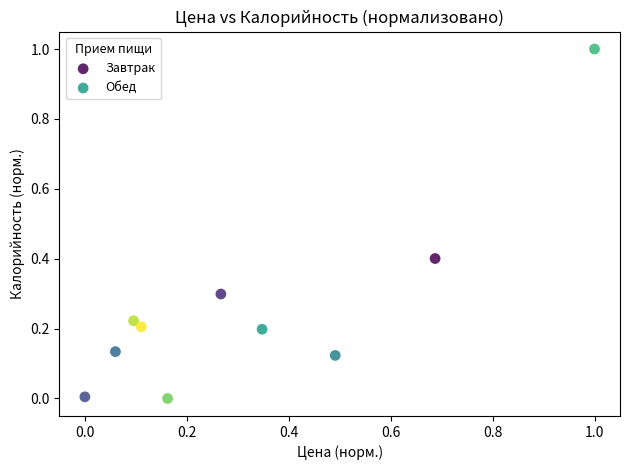

Which series has the widest spread of Y values?

Обед